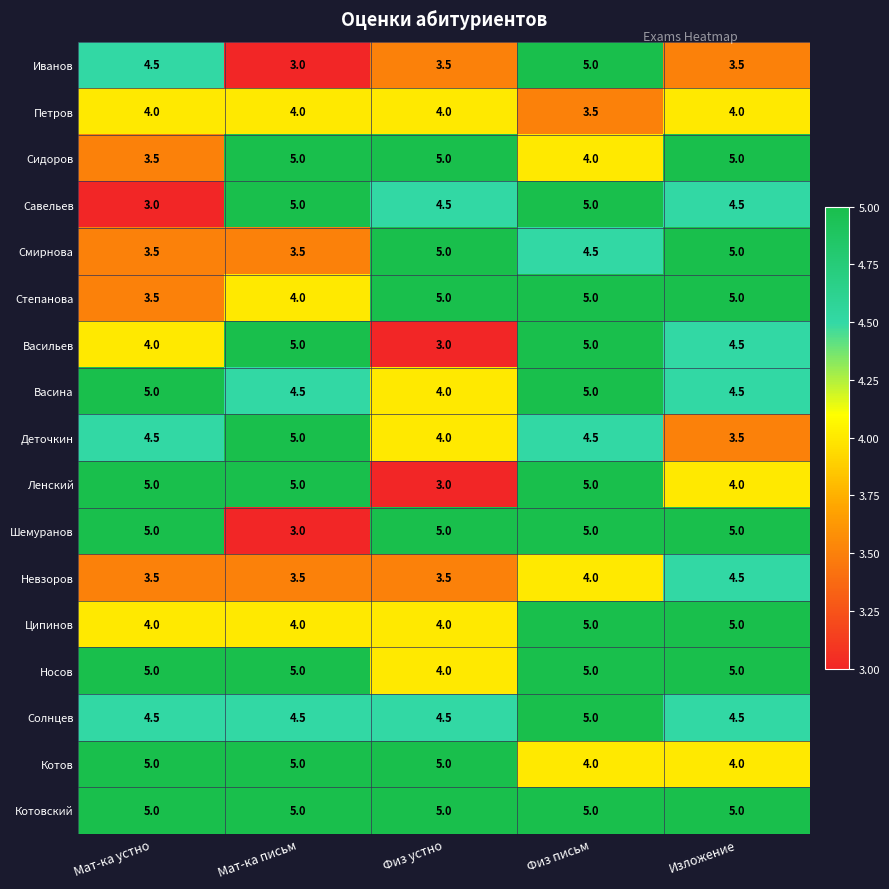

True or false: Степанова has a value of 5.0 at Физ устно.

True